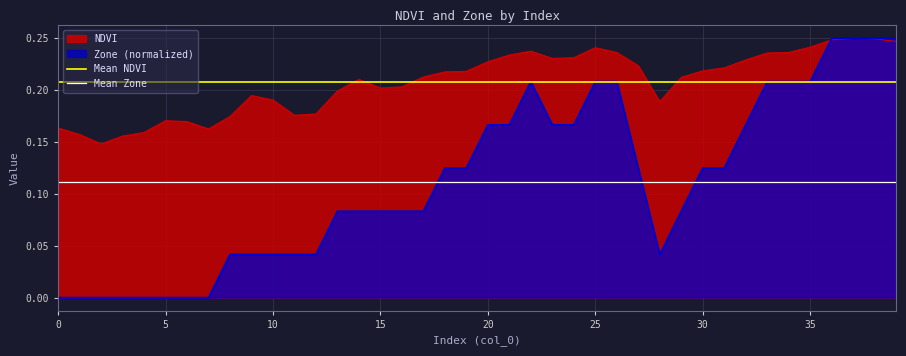

The NDVI series shows 0.1 at 20. True or false?

False